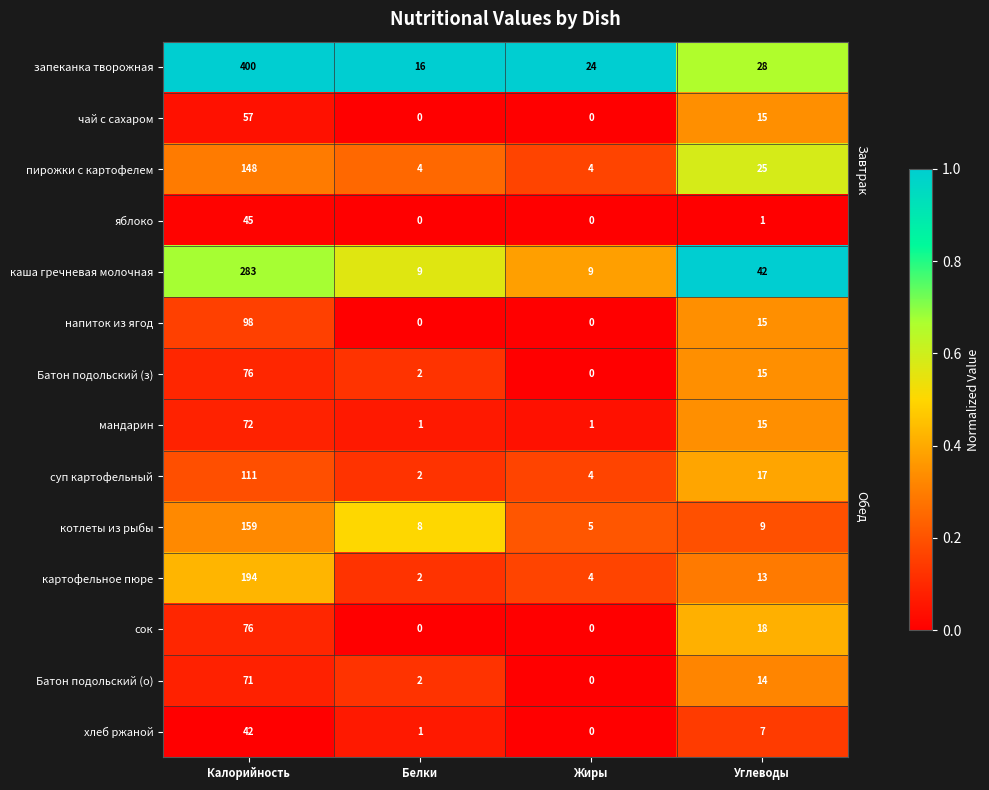

Which series has the widest spread of values?

запеканка творожная